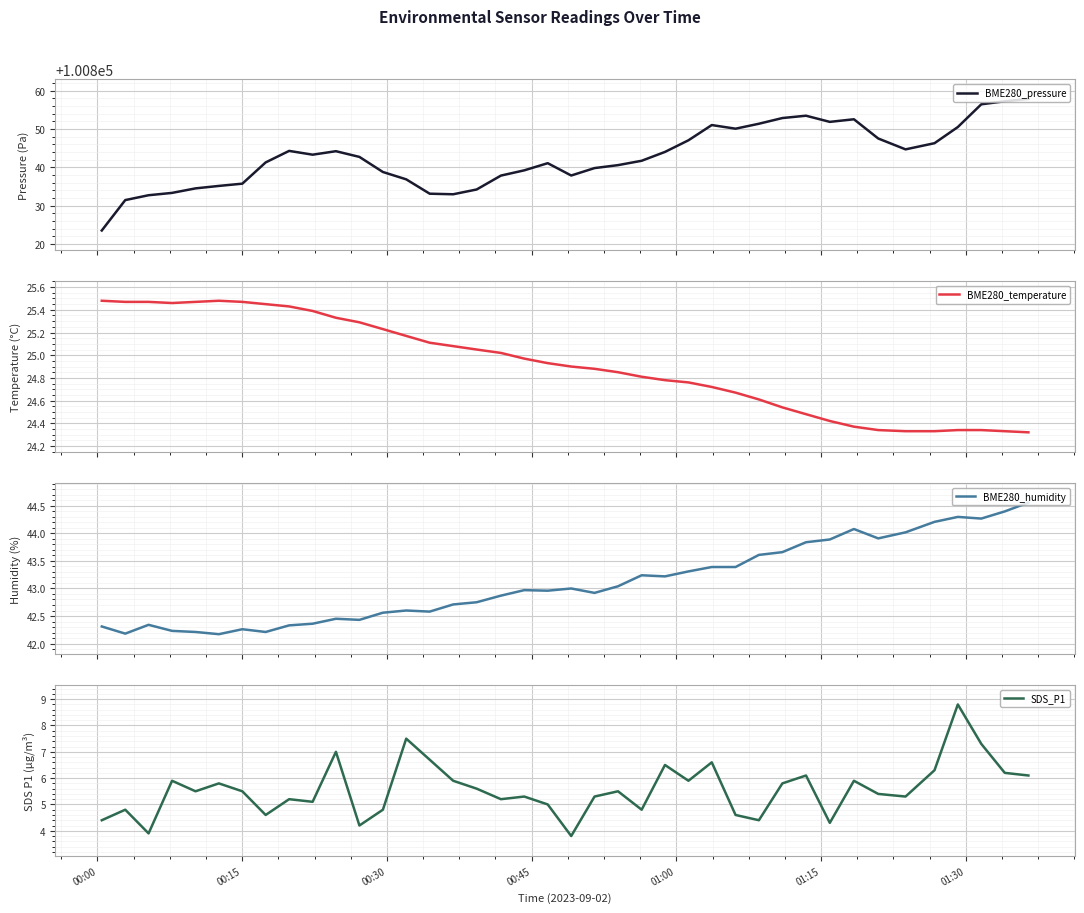

What is the minimum value for SDS_P1?

3.8